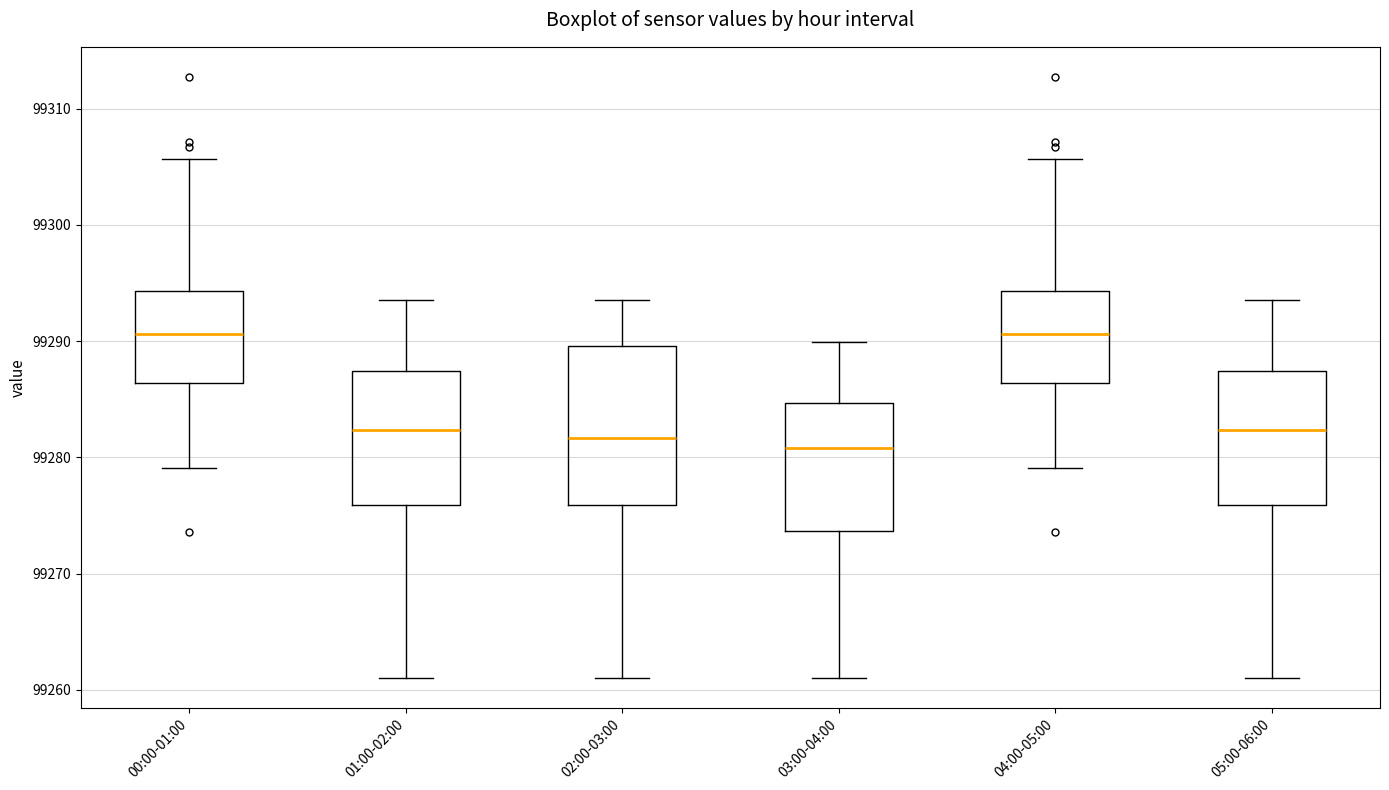

Reading left to right, read every box against the y-axis: the position of its median line, the range the box covers, and the ends of its whiskers. The values are not printed on the chart, so give them approximately, as read against the axis.

00:00-01:00: median 99291, box 99286 to 99294, whiskers 99279 to 99306
01:00-02:00: median 99282, box 99276 to 99287, whiskers 99261 to 99294
02:00-03:00: median 99282, box 99276 to 99290, whiskers 99261 to 99294
03:00-04:00: median 99281, box 99274 to 99285, whiskers 99261 to 99290
04:00-05:00: median 99291, box 99286 to 99294, whiskers 99279 to 99306
05:00-06:00: median 99282, box 99276 to 99287, whiskers 99261 to 99294